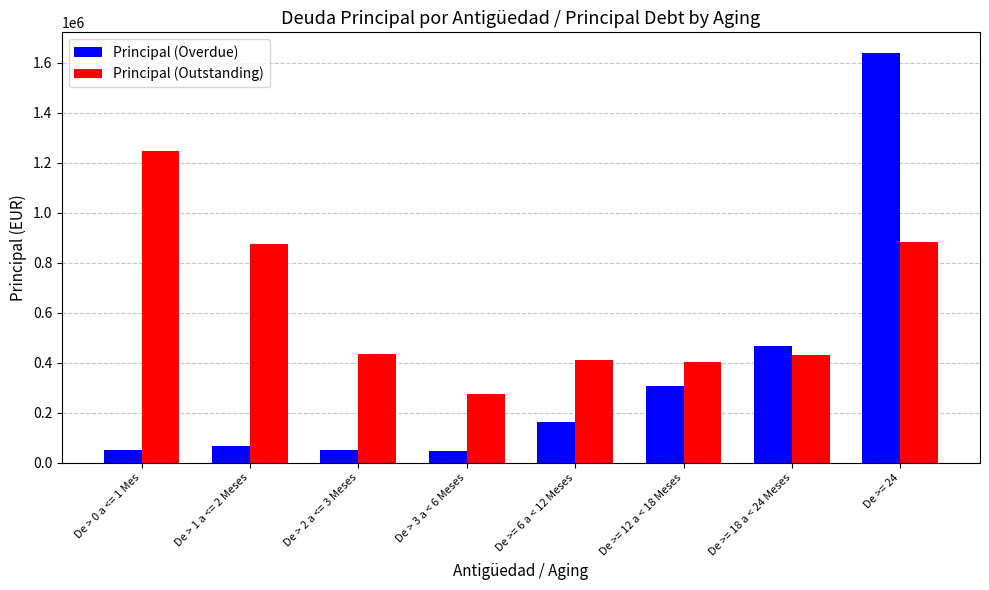

Which category has the highest value in the Principal (Outstanding) series?

De > 0 a <= 1 Mes